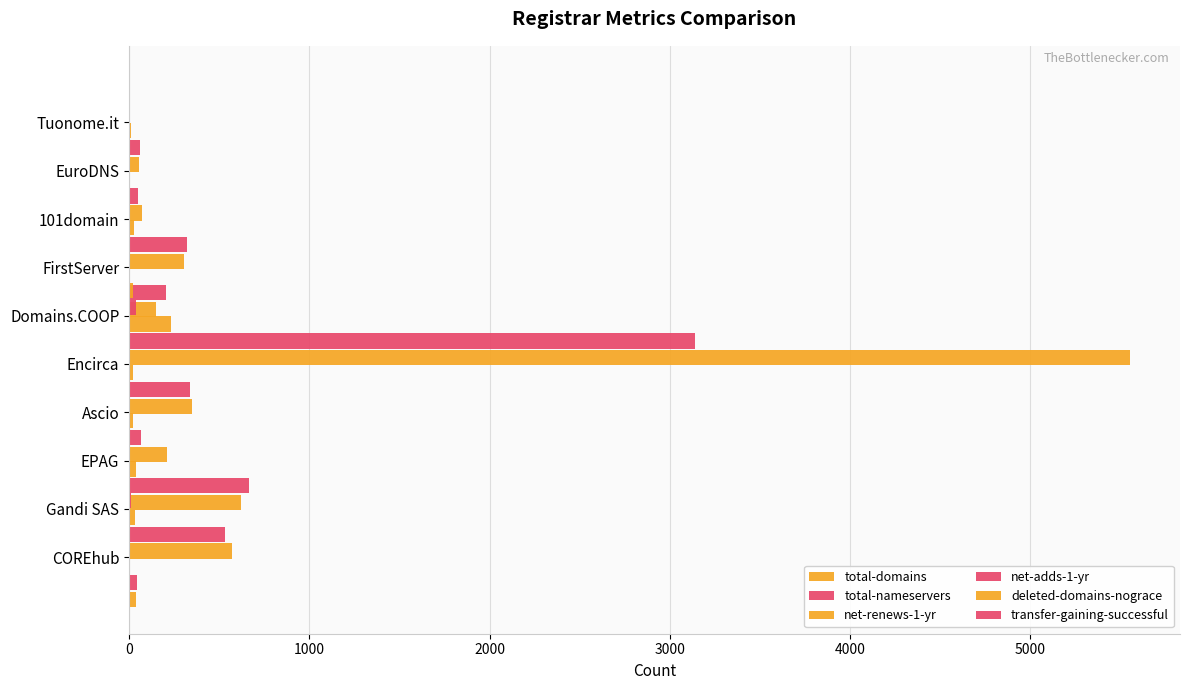

Is it true that deleted-domains-nograce equals -15 at Tuonome.it?

False